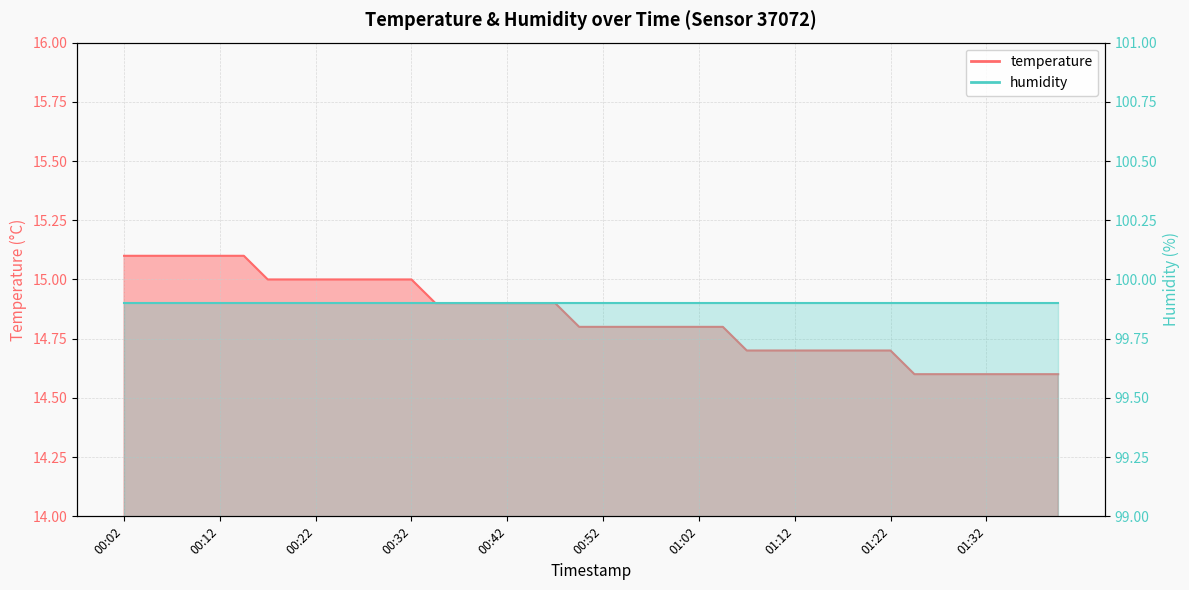

The value at 01:14 is 14.7. True or false?

True